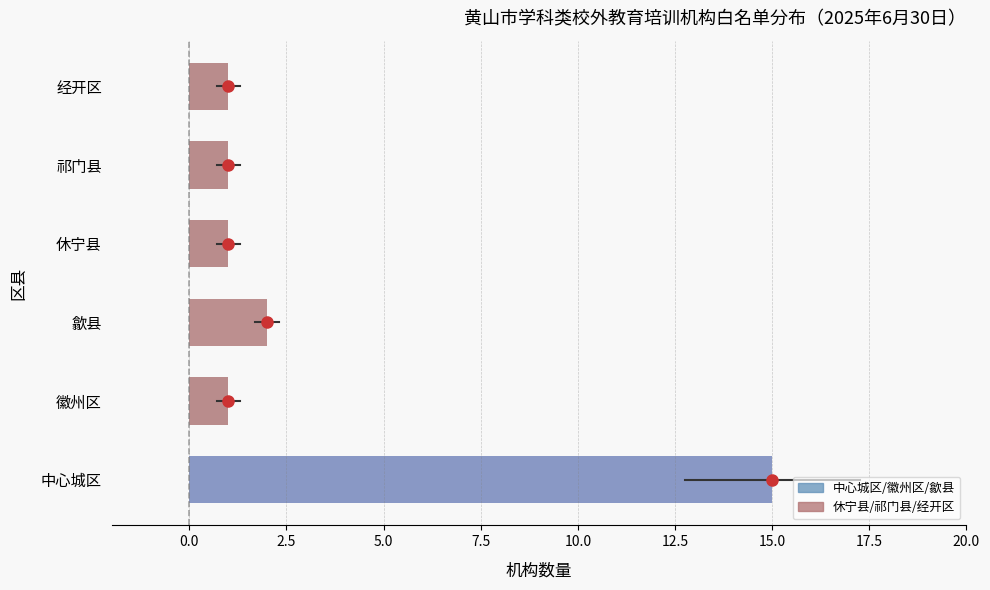

Count the number of data series in this chart.

1